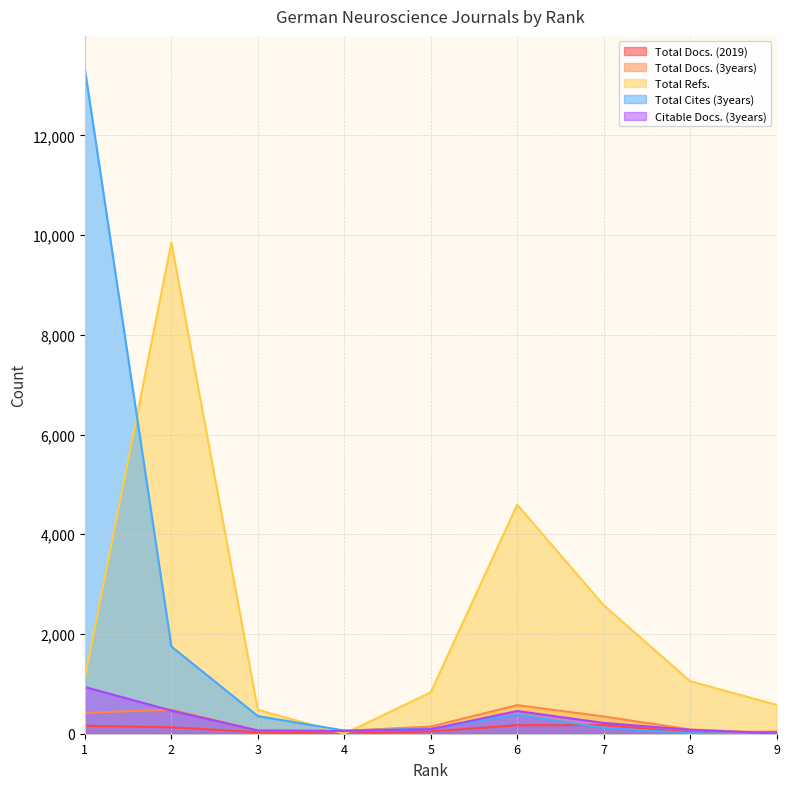

List the labels in order of Total Refs. value, smallest first.

4, 3, 9, 5, 8, 1, 7, 6, 2